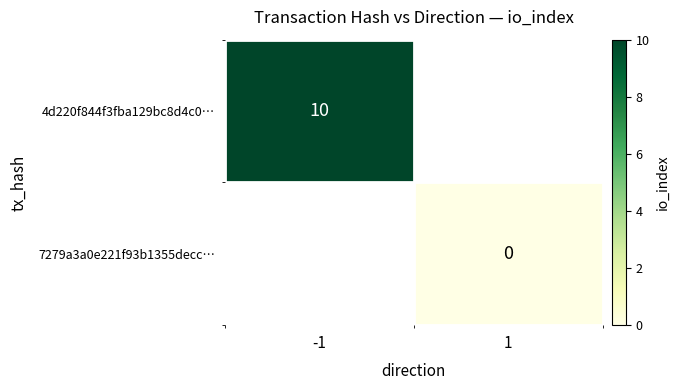

The value of 4d220f844f3fba129bc8d4c0… at -1 is 6. True or false?

False